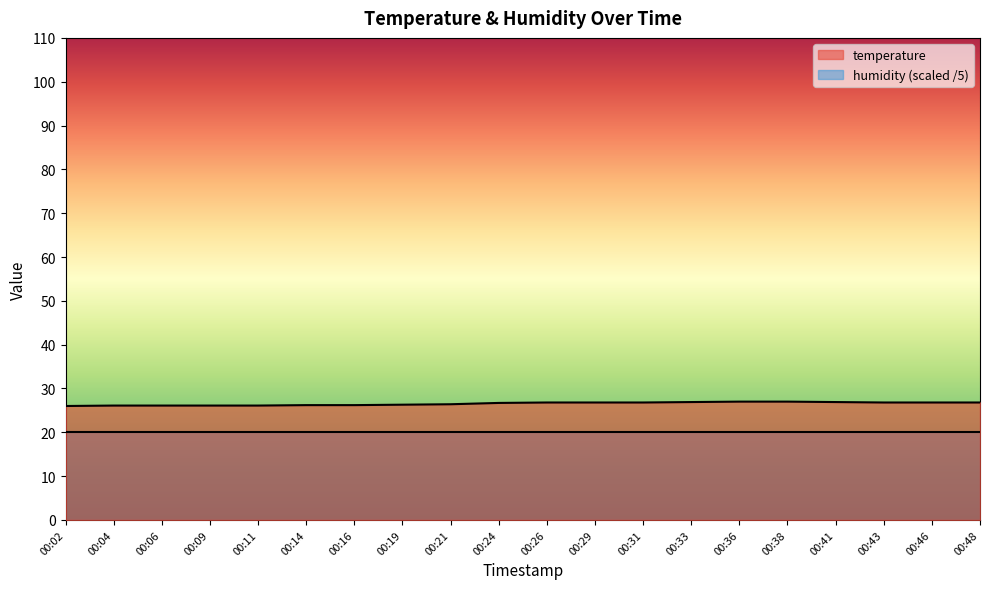

Reading right to left, extract all data points from this chart.

26.8	26.8	26.8	26.9	27.0	27.0	26.9	26.8	26.8	26.8	26.7	26.4	26.3	26.2	26.2	26.1	26.1	26.1	26.1	26.0